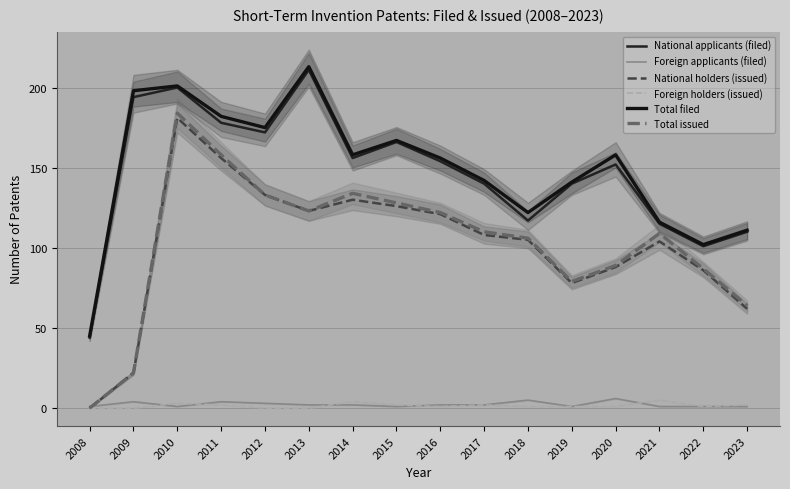

In Foreign applicants (filed), how many points are lower than both neighbors (excluding endpoints)?

3